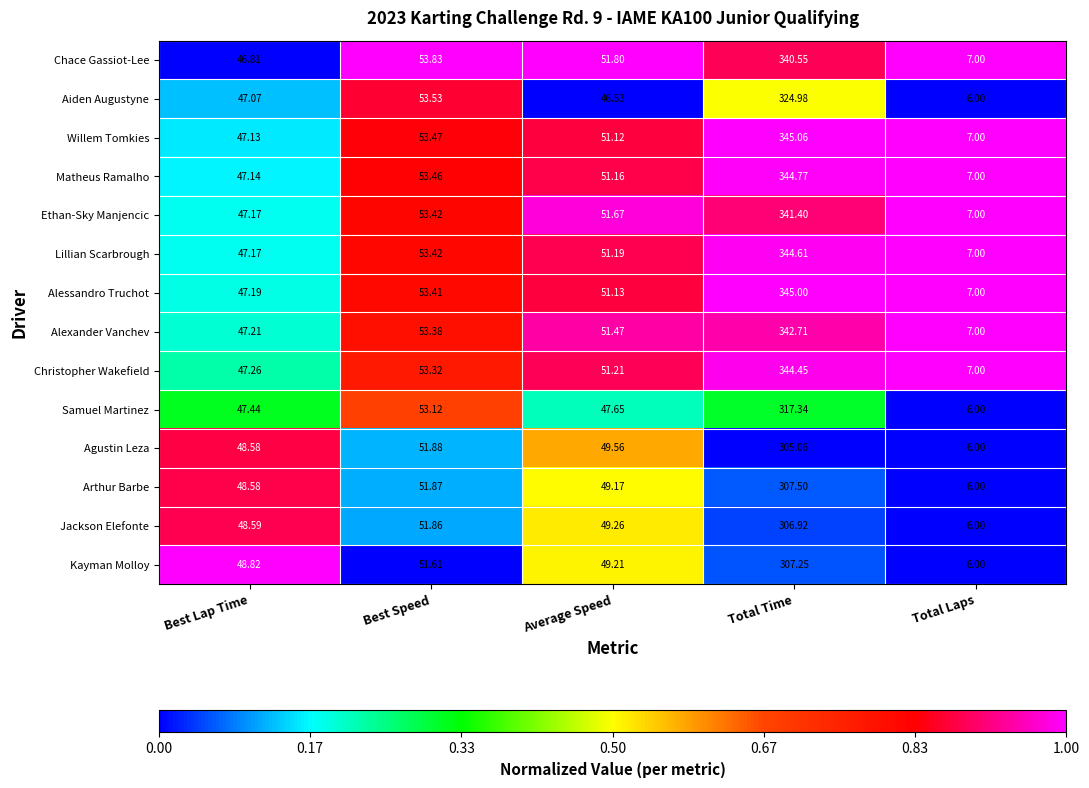

Is the value of Ethan-Sky Manjencic at Total Time greater than the value of Kayman Molloy at Best Lap Time?

Yes